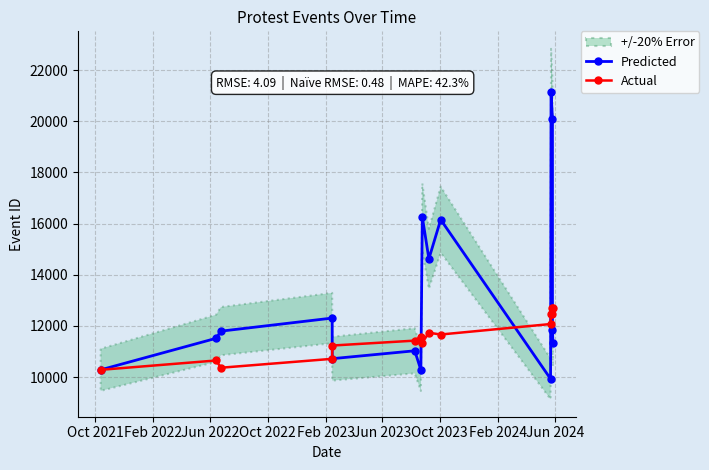

What is the label of the 9th point from the left?

Jun 2024